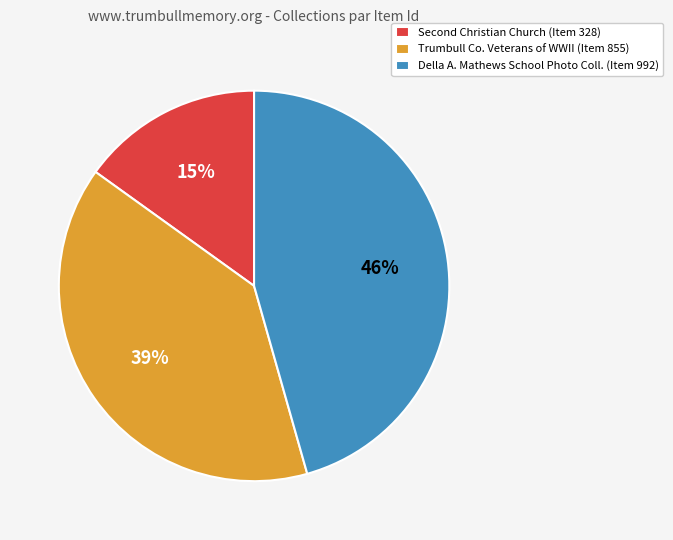

Count the number of slices in the pie.

3